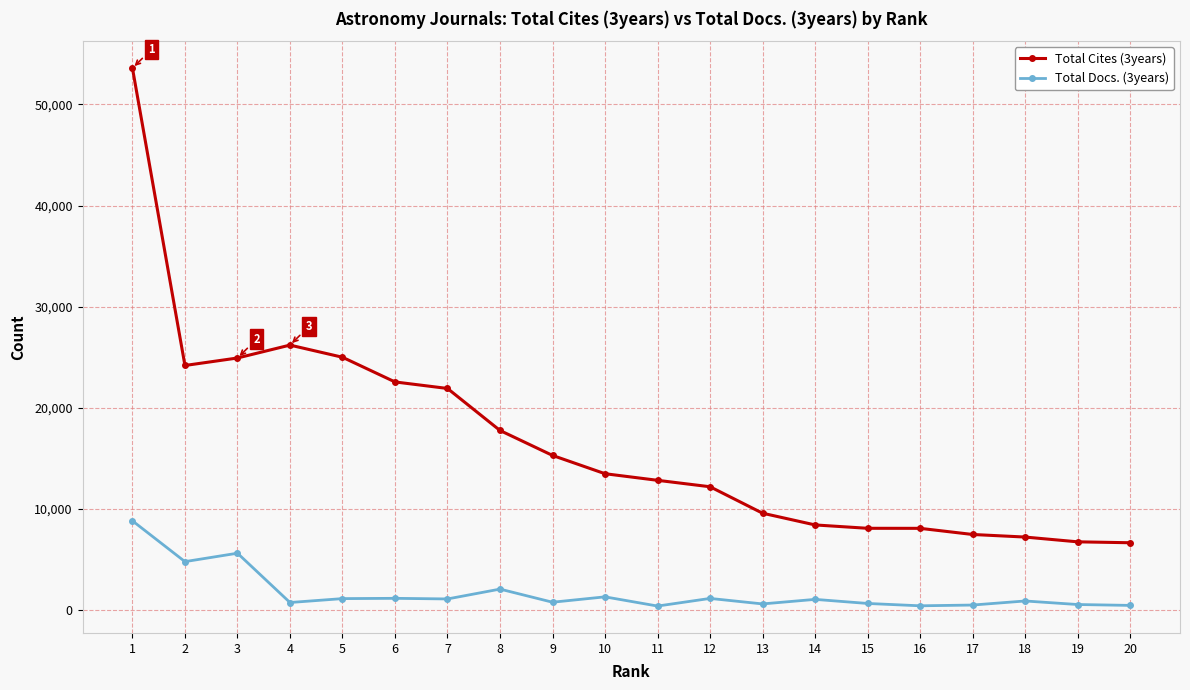

Count the number of data series in this chart.

2